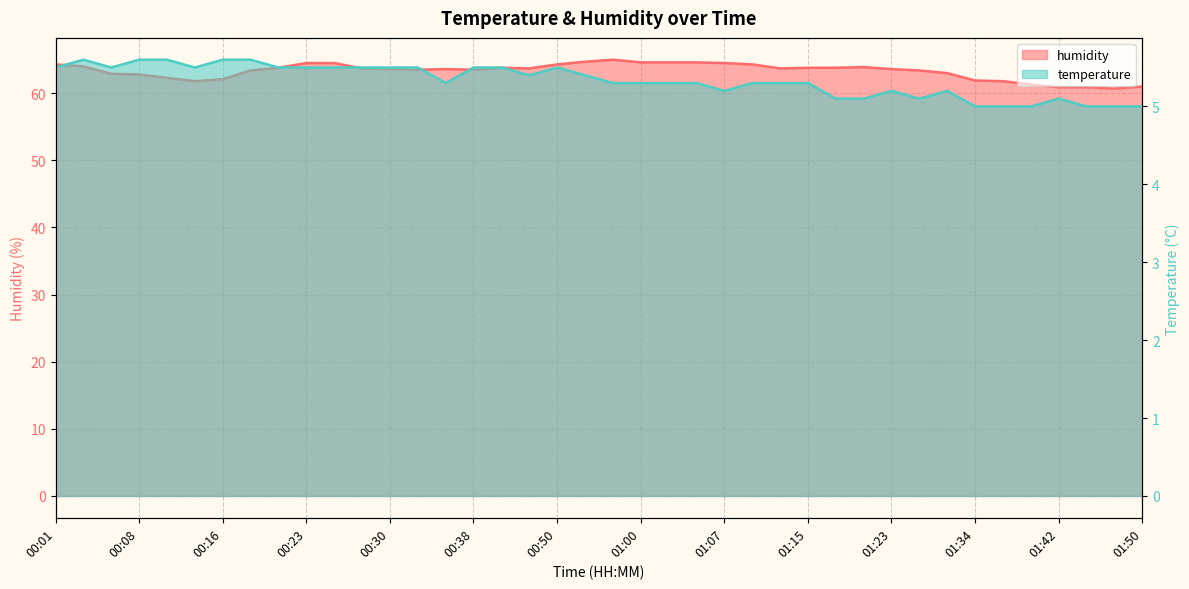

What are all the series names shown in the legend?

temperature, humidity